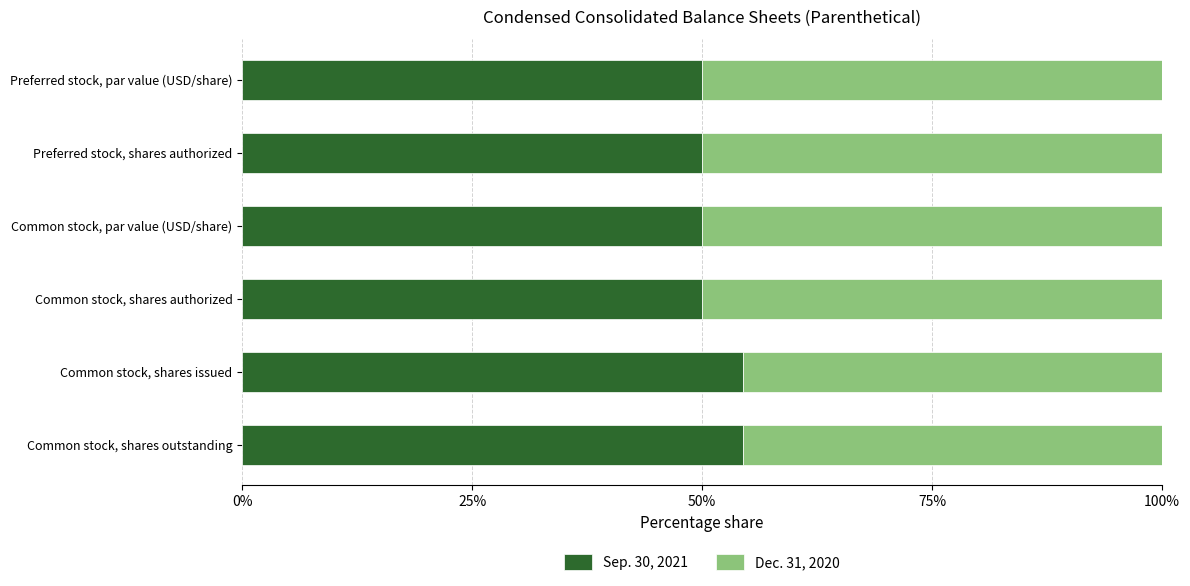

What is the lowest value of the Sep. 30, 2021 series?

50.0